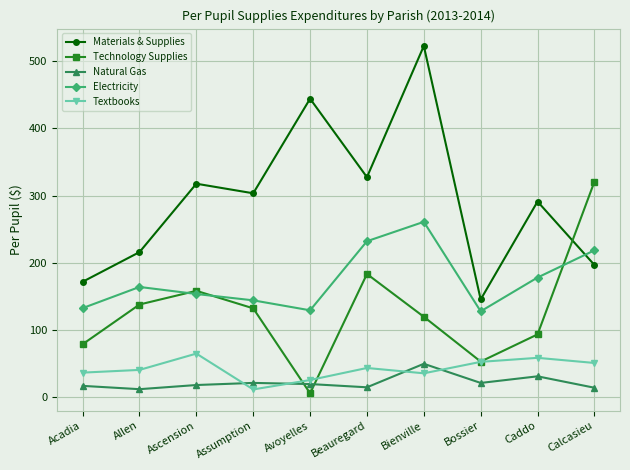

What is the difference between the maximum and minimum values in the Materials & Supplies series?

377.2